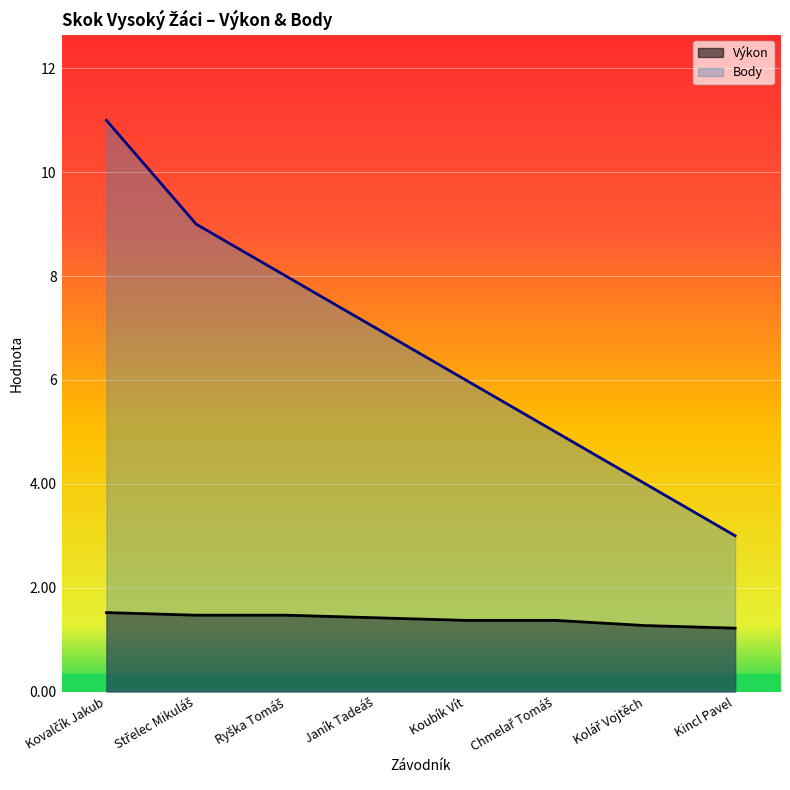

What is the maximum value shown in the chart?

11.0